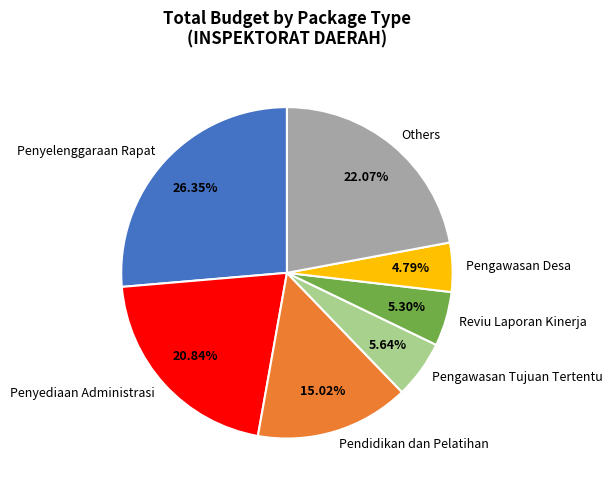

Is there any slice that represents more than half of the pie?

No